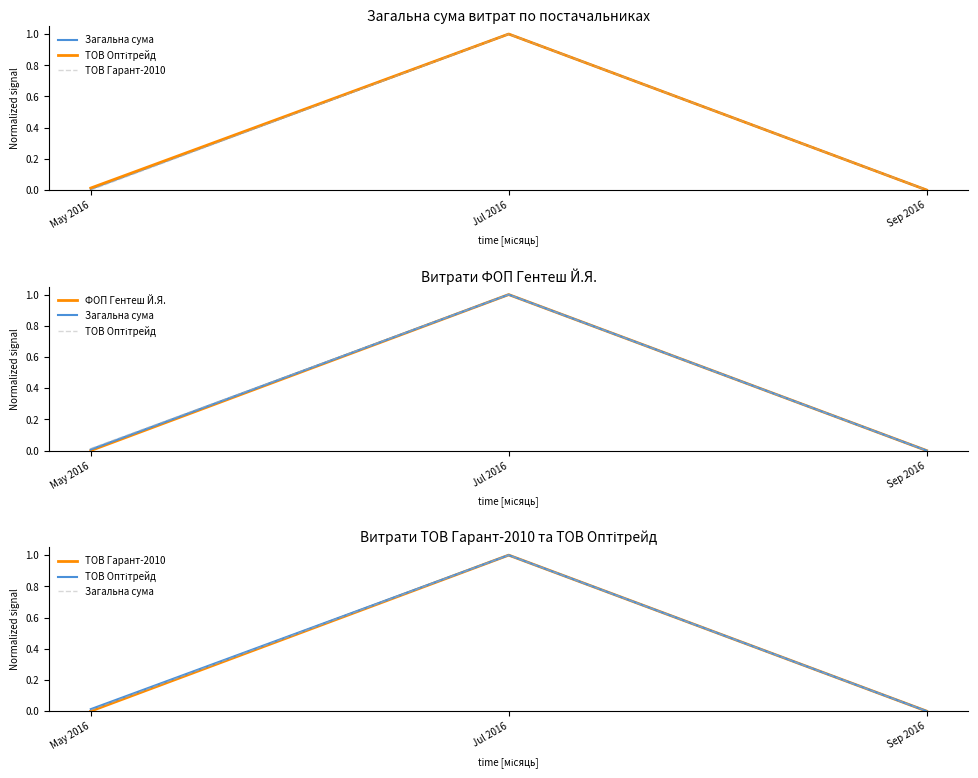

How many data points in ФОП Гентеш Й.Я. are above 0?

1